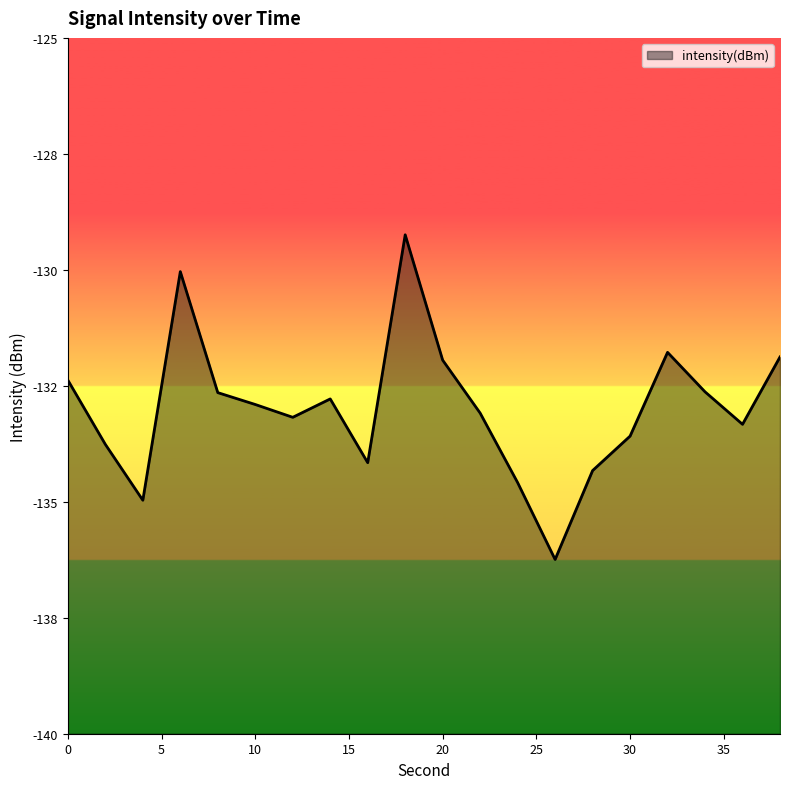

What is the value of the 16th point from the left?

-133.6